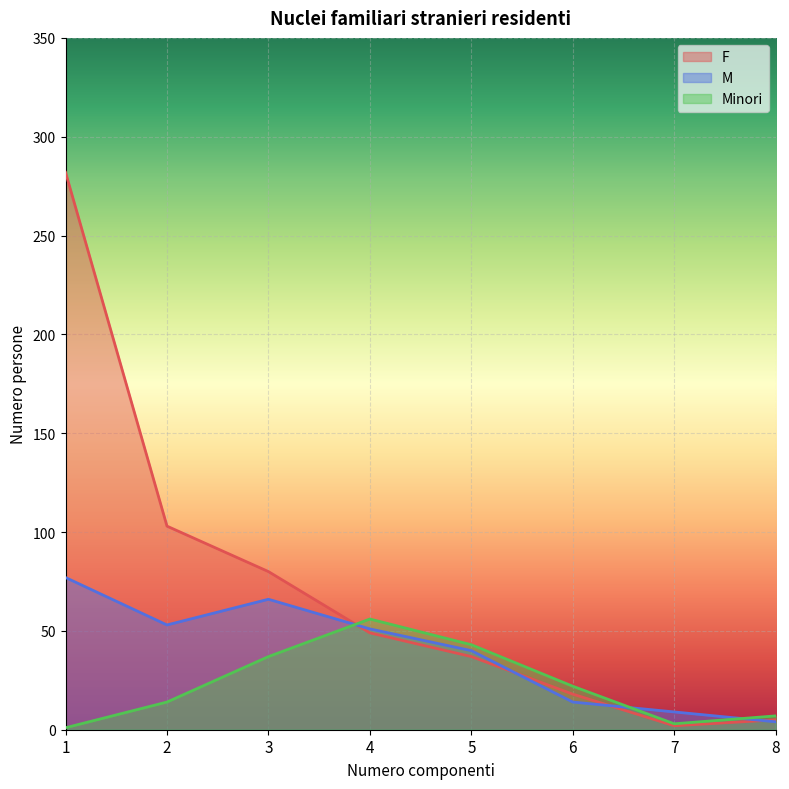

Reading left to right, transcribe all the data shown in this chart.

F: 1=282	2=103	3=80	4=49	5=37	6=18	7=2	8=5
M: 1=77	2=53	3=66	4=51	5=40	6=14	7=9	8=4
Minori: 1=1	2=14	3=37	4=56	5=43	6=22	7=3	8=7